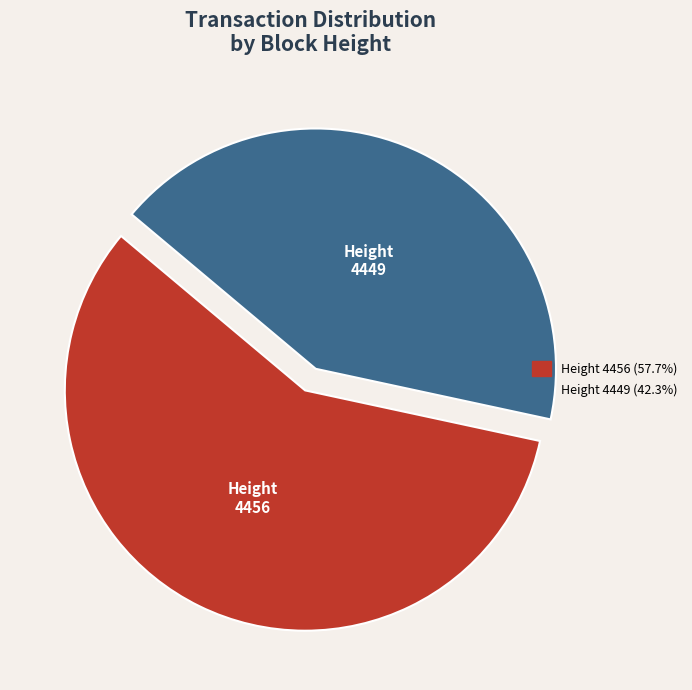

Does any single category account for the majority?

Yes